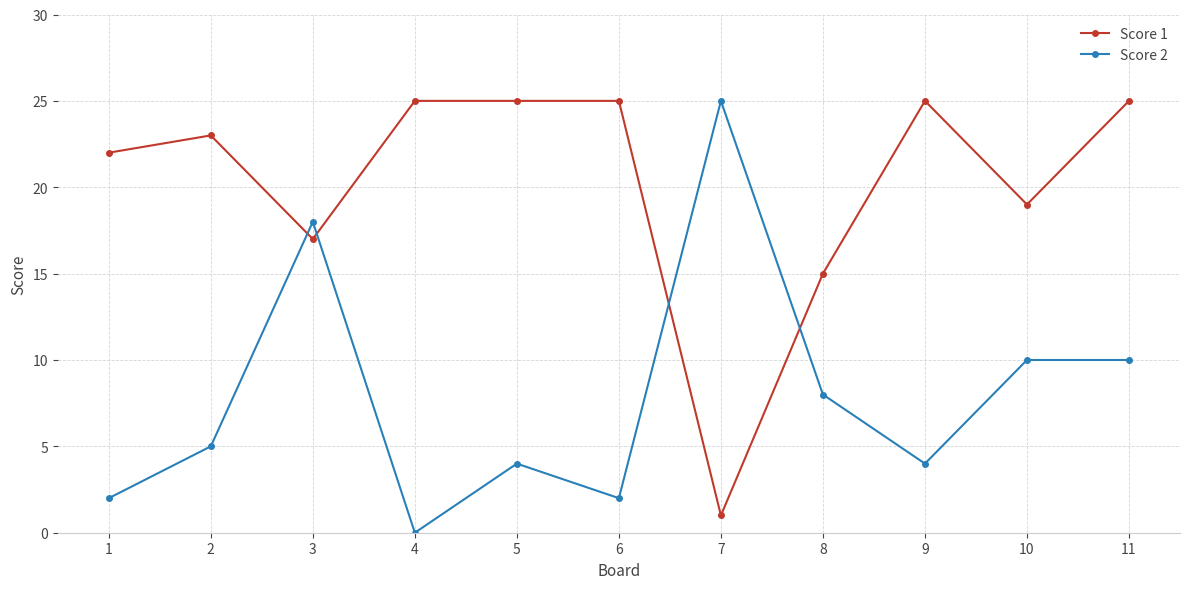

Between 5 and 6, which series saw the biggest shift?

Score 2